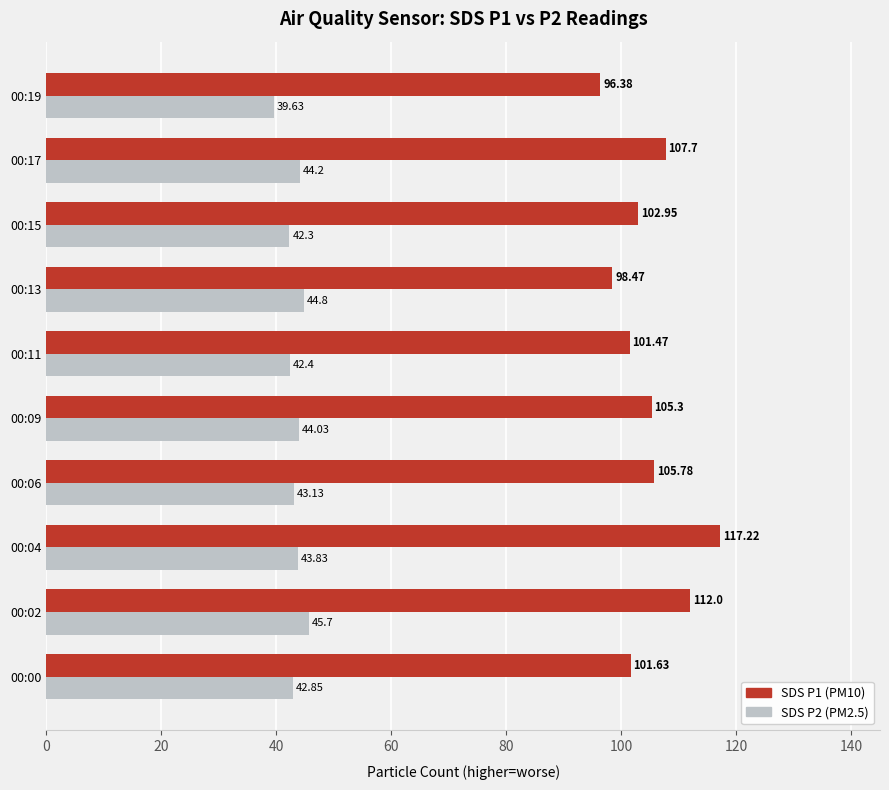

Which series has the widest spread of values?

SDS P1 (PM10)